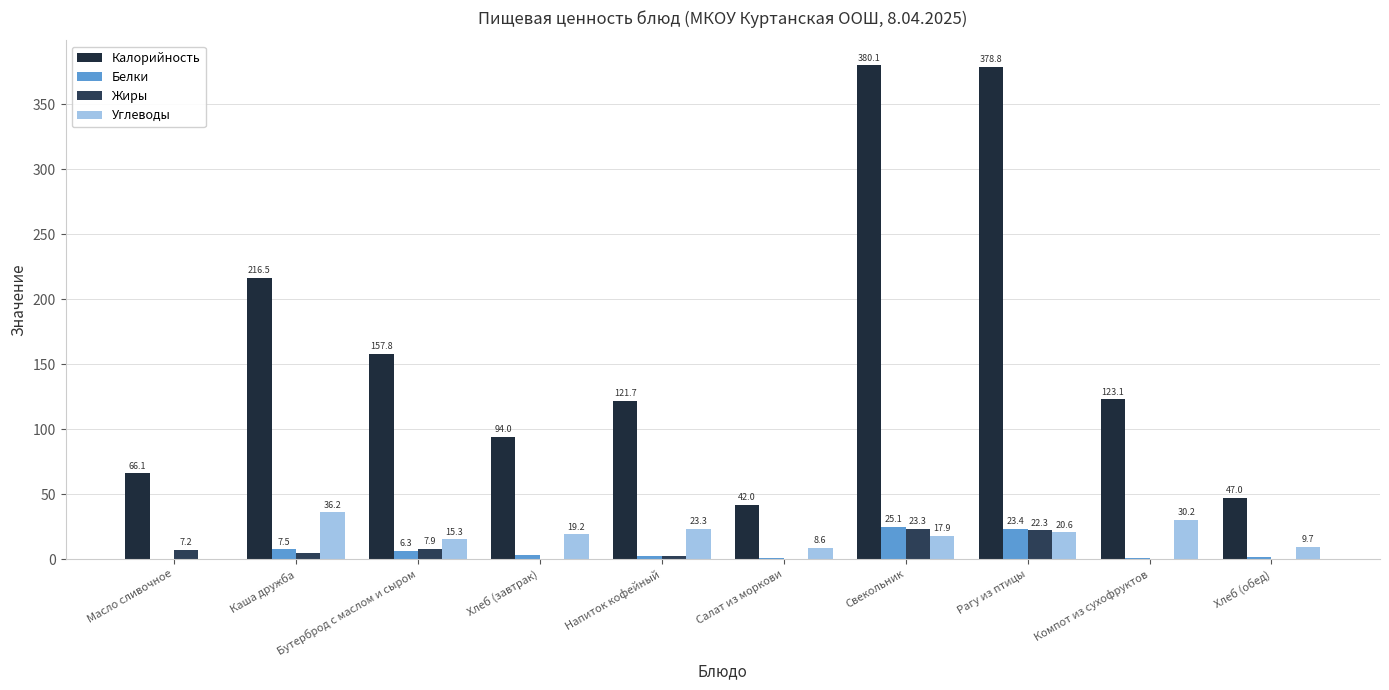

How many positive values does the Жиры series have?

9